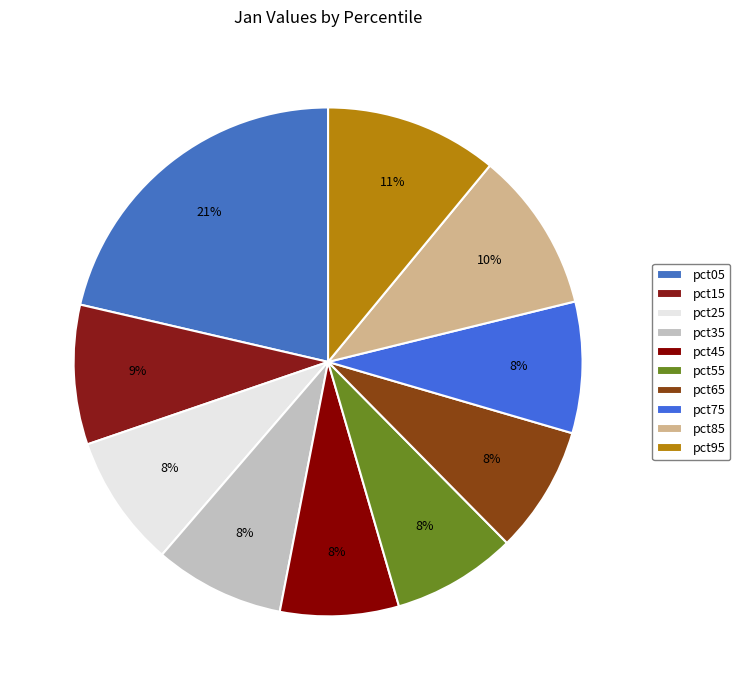

Count the number of slices in the pie.

10